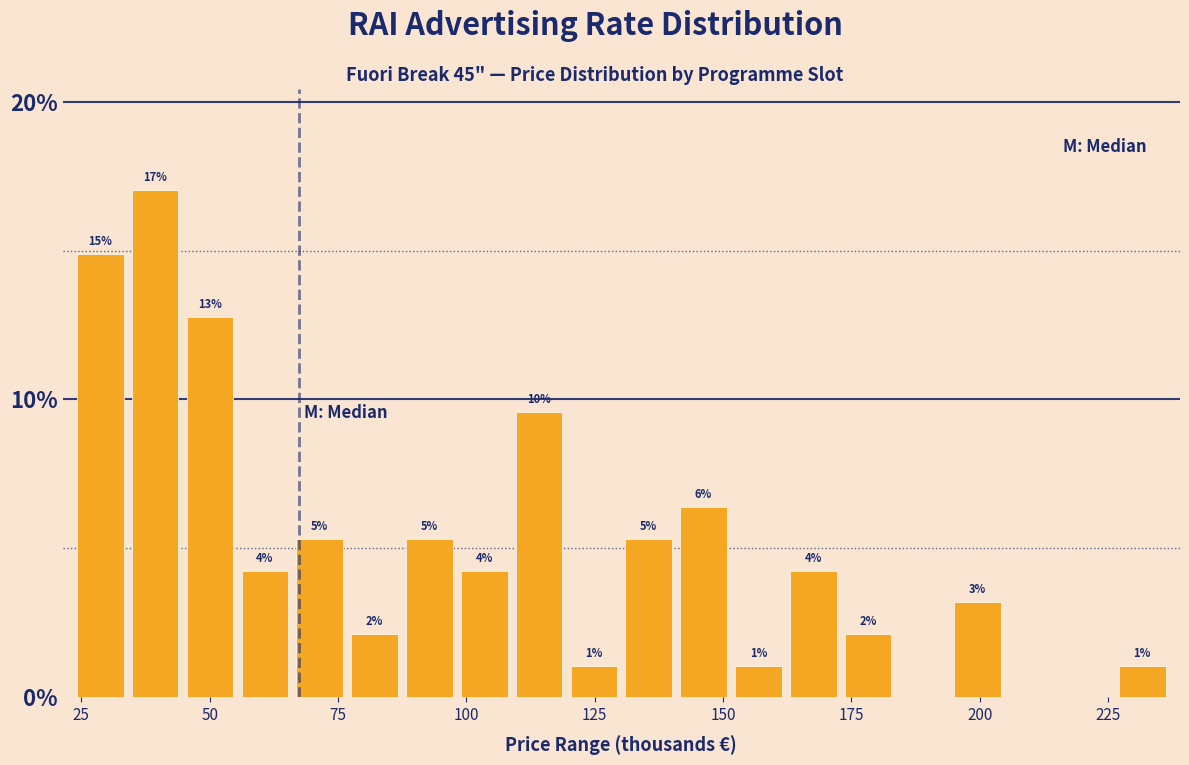

Around what value on the x-axis is the tallest bar? Give the approximate position of its centre, as read against the axis.

40